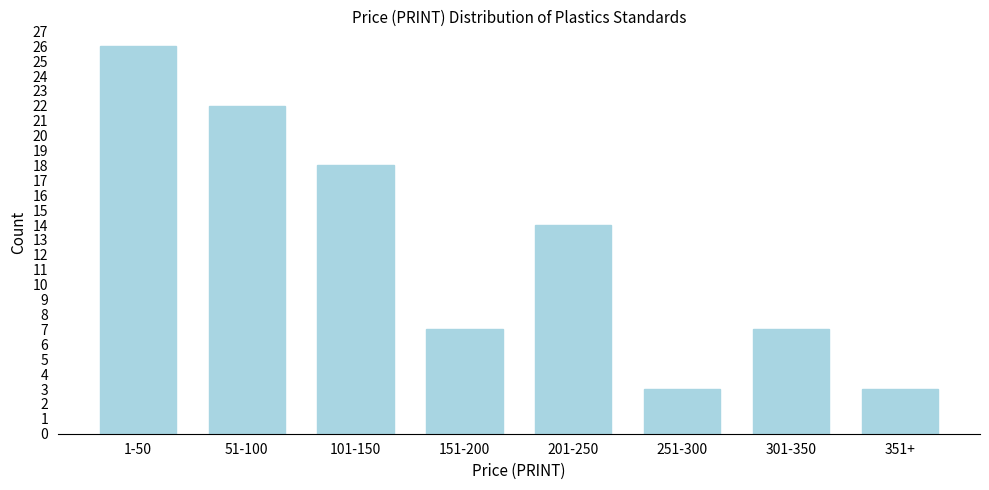

Reading left to right, what are all the values shown in this chart?

26	22	18	7	14	3	7	3